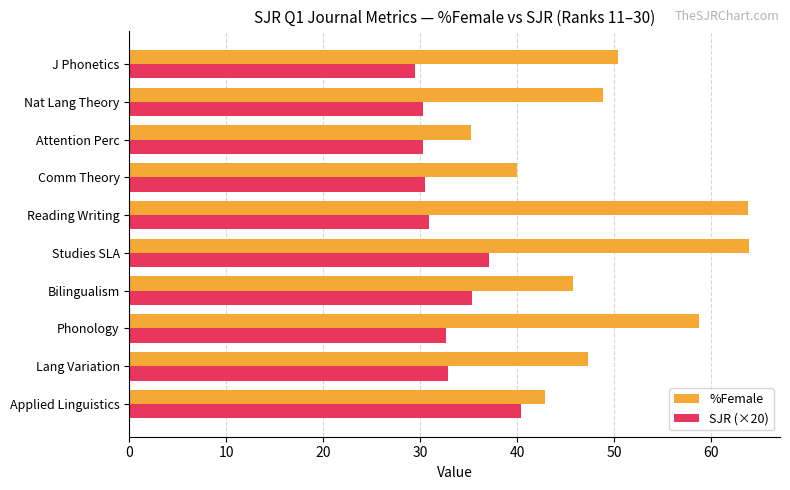

True or false: SJR (×20) has a value of 52.8 at Phonology.

False